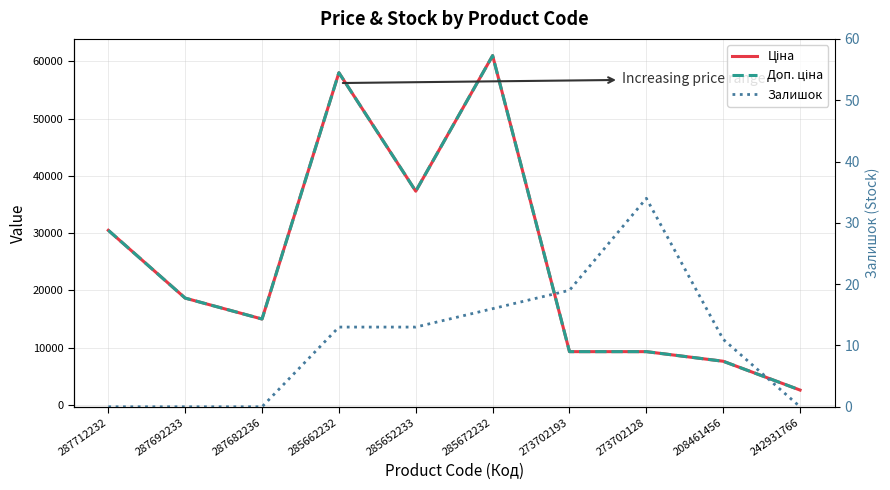

What is the total value across all series at 273702128?

18676.8